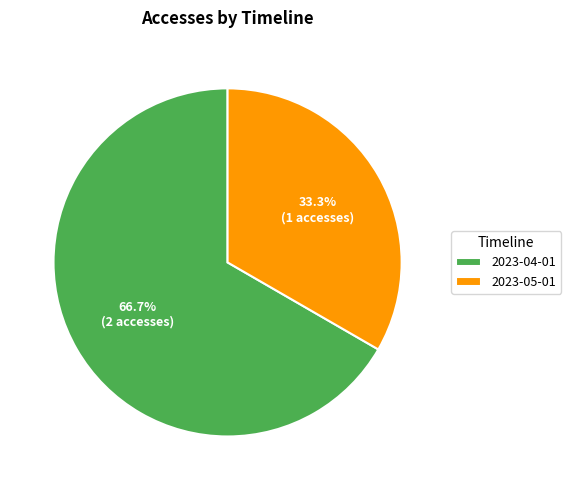

How many slices are in this pie chart?

2